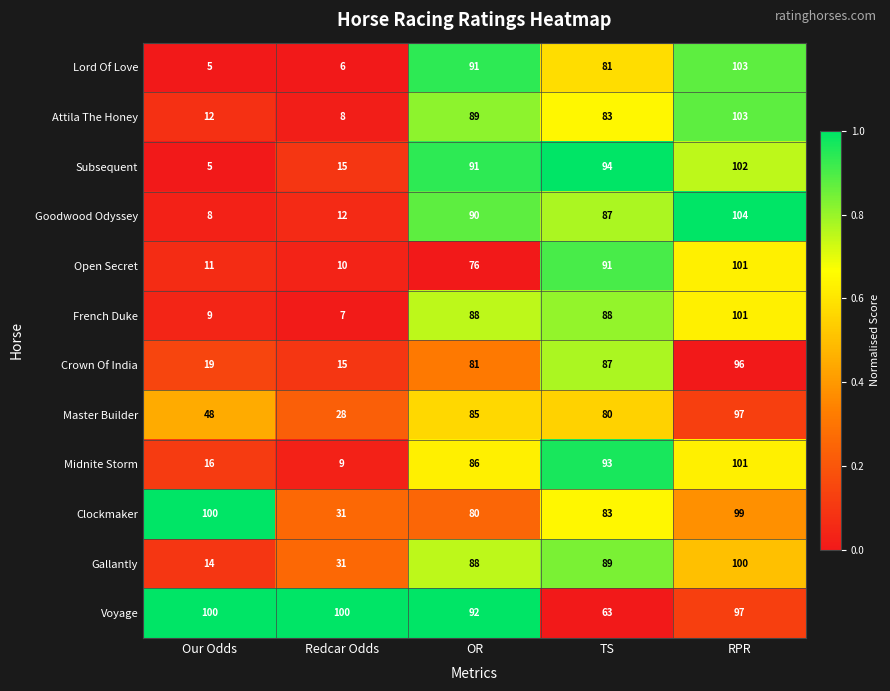

True or false: Midnite Storm has a value of 93 at TS.

True